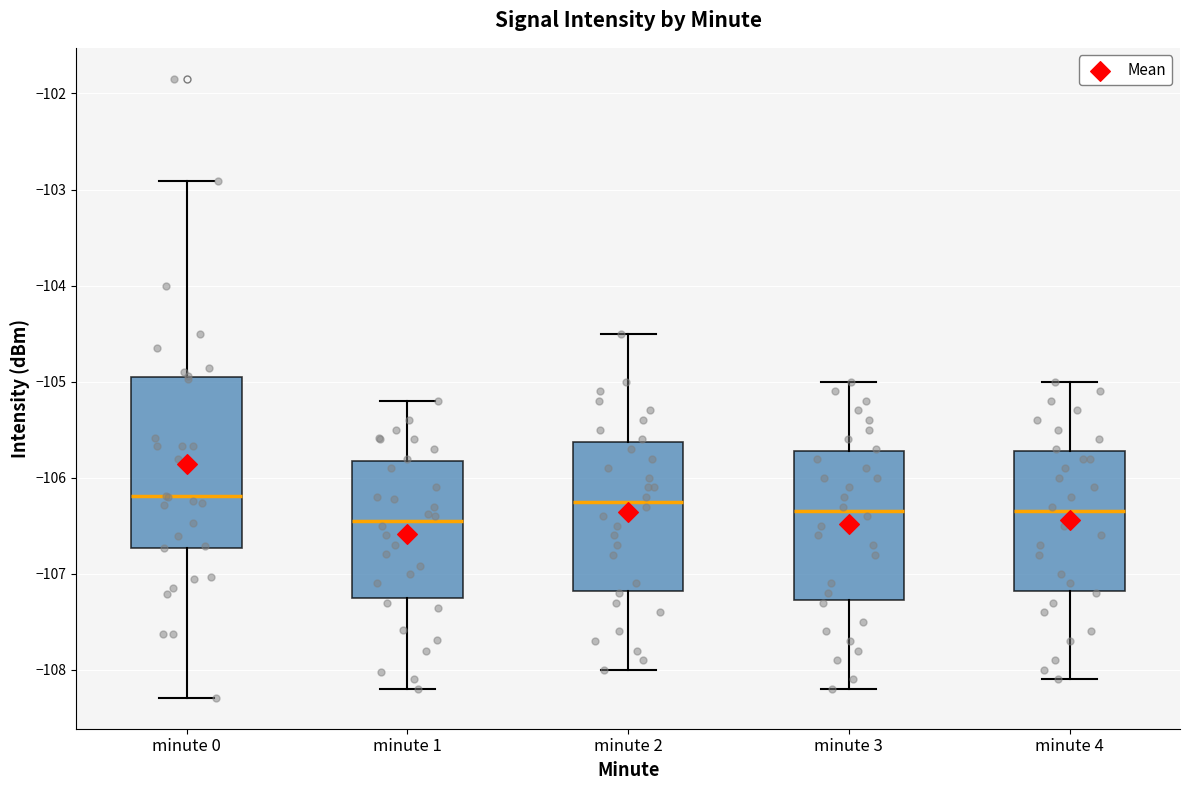

Which box is the tallest, from its lower edge to its upper edge?

minute 0